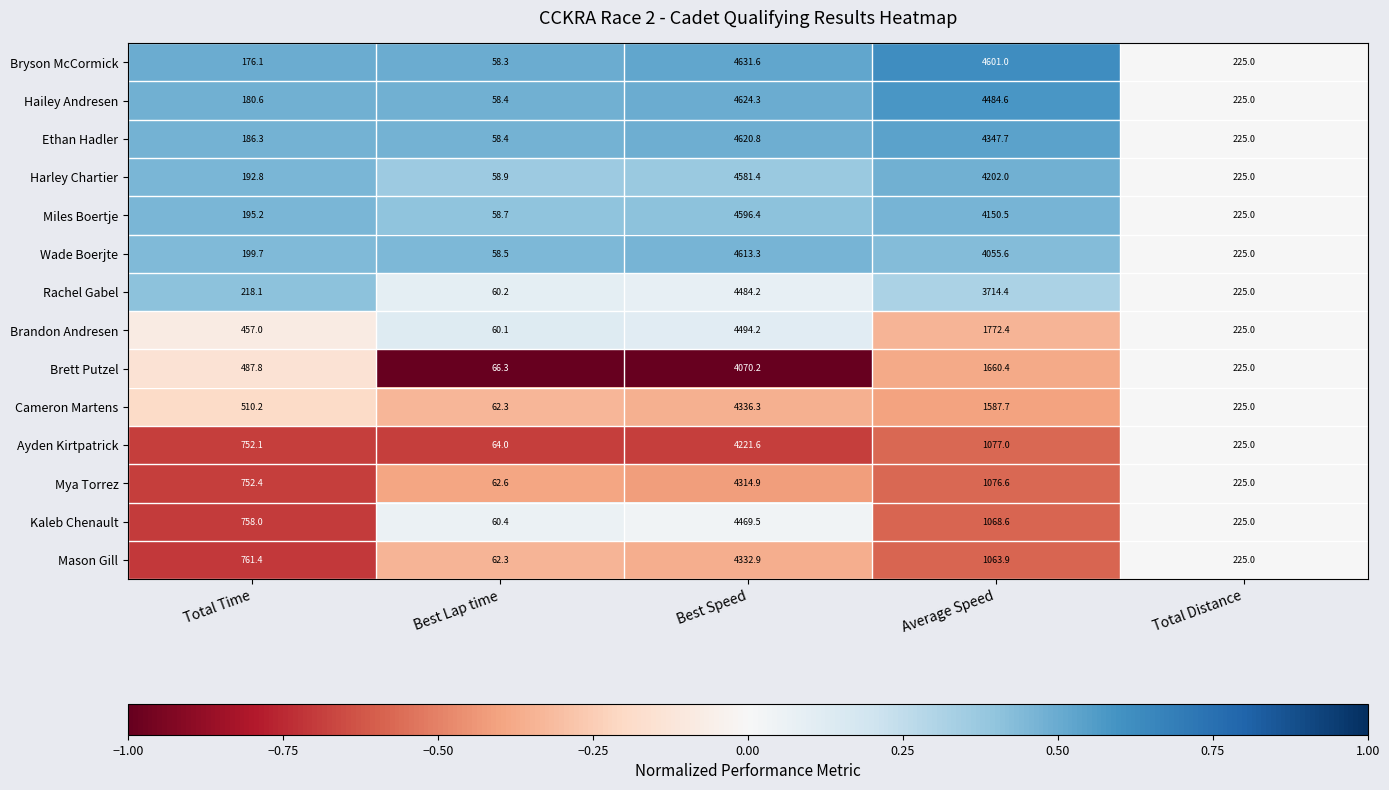

Is it true that Hailey Andresen equals 3186.3 at Best Speed?

False